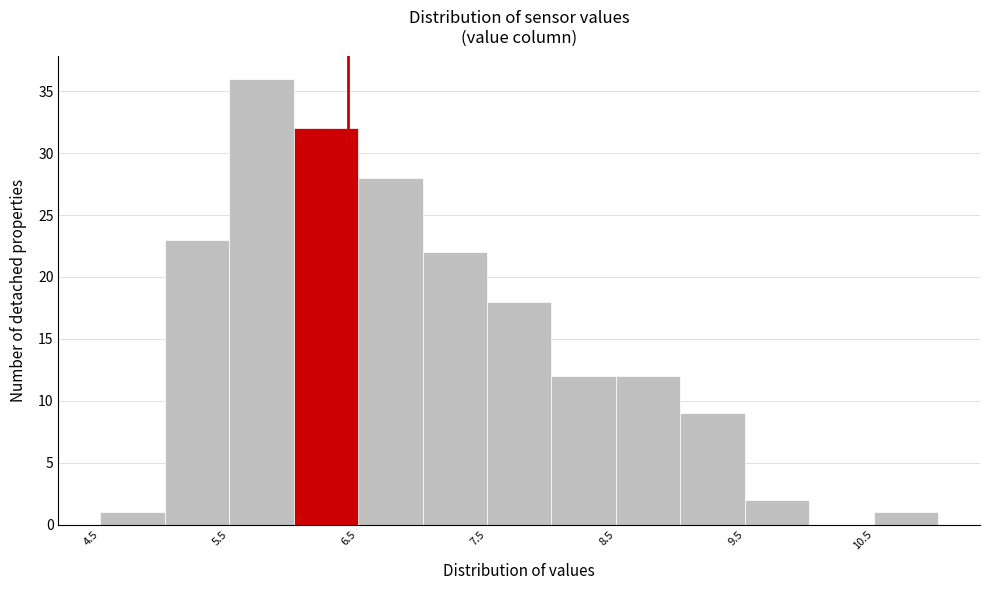

Which range on the x-axis has the tallest bar?

5.5 to 6.0